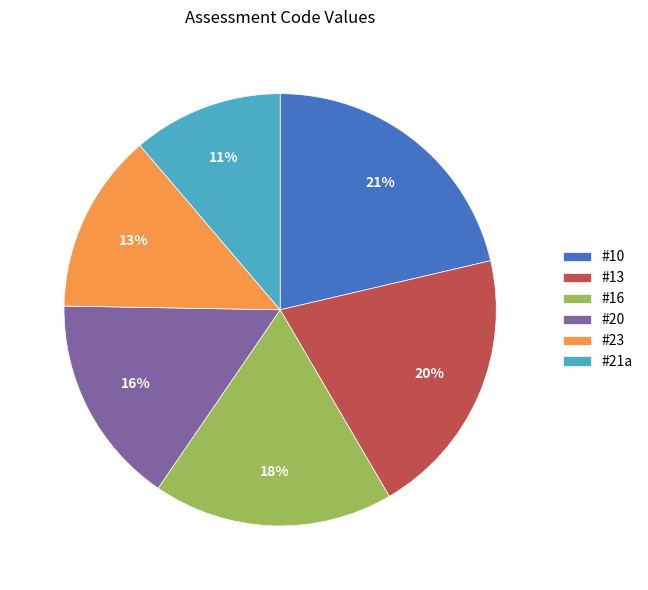

The #23 slice represents 7% of the pie. True or false?

False